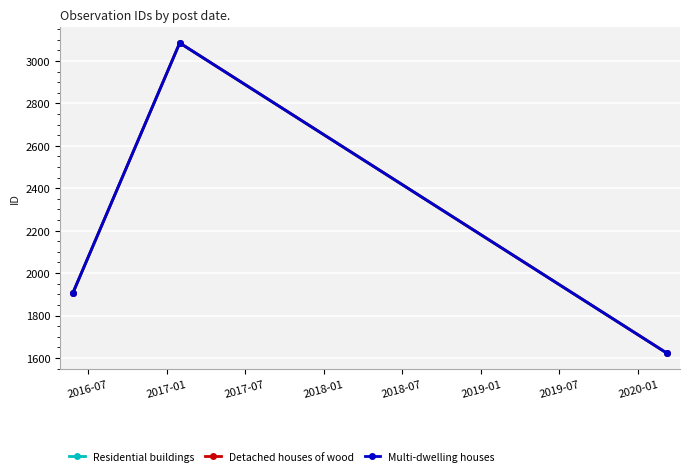

Which series has the widest spread of values?

Residential buildings